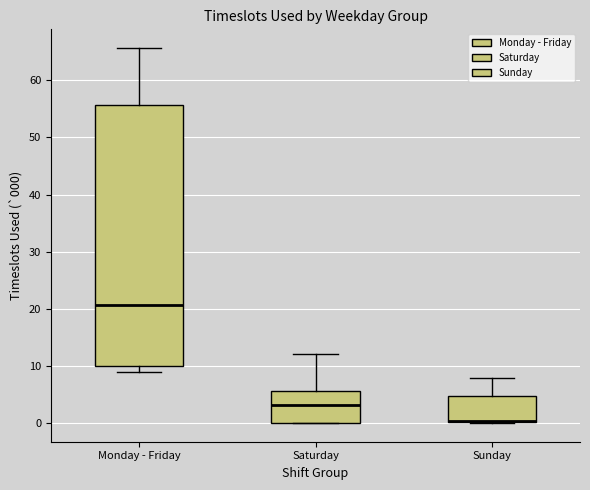

Which box is the tallest, from its lower edge to its upper edge?

Monday - Friday